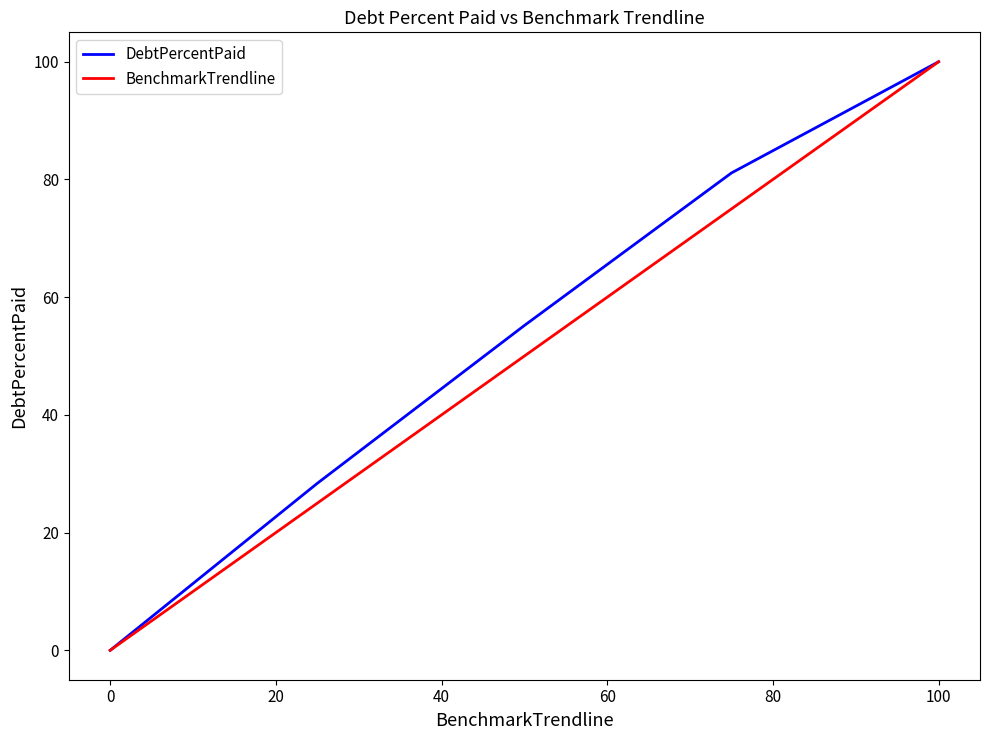

How many lines are shown in the chart?

2